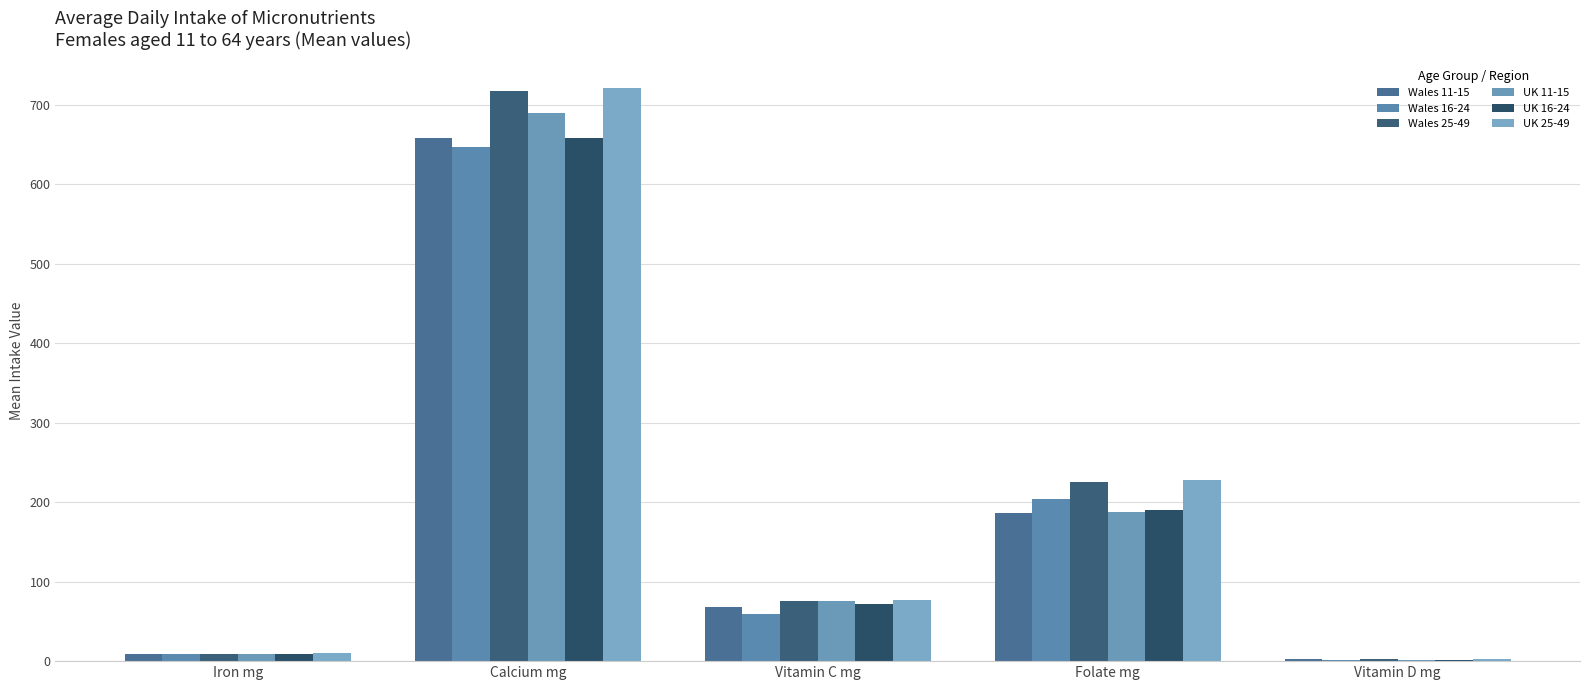

What is the minimum value for UK 11-15?

1.9